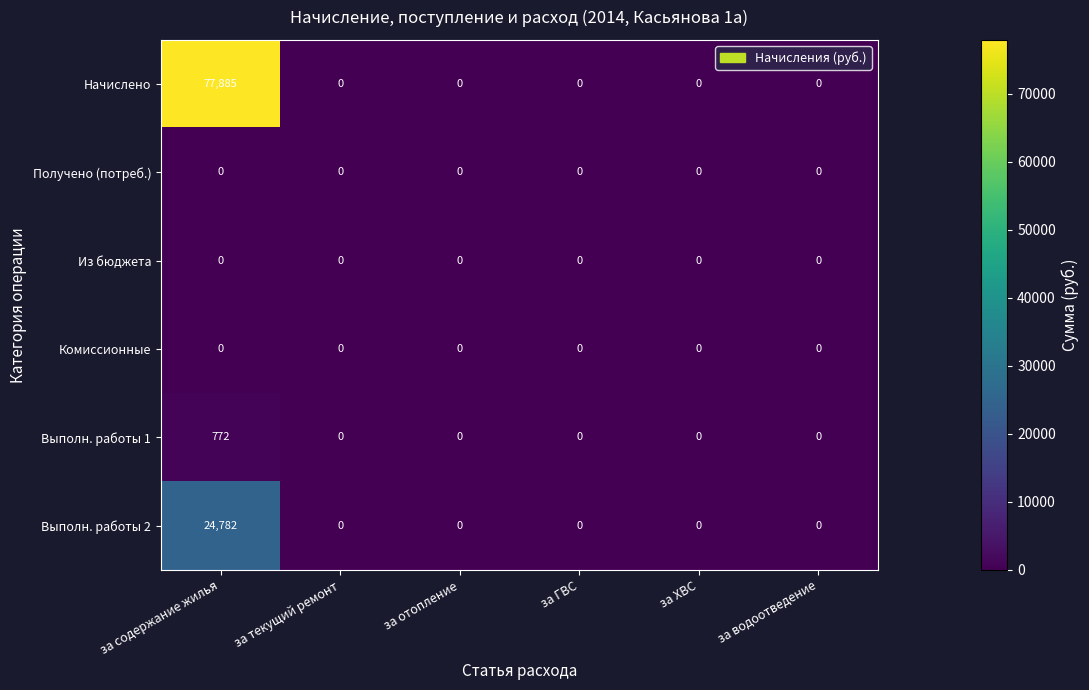

Is it true that Из бюджета equals 0 at за ГВС?

True